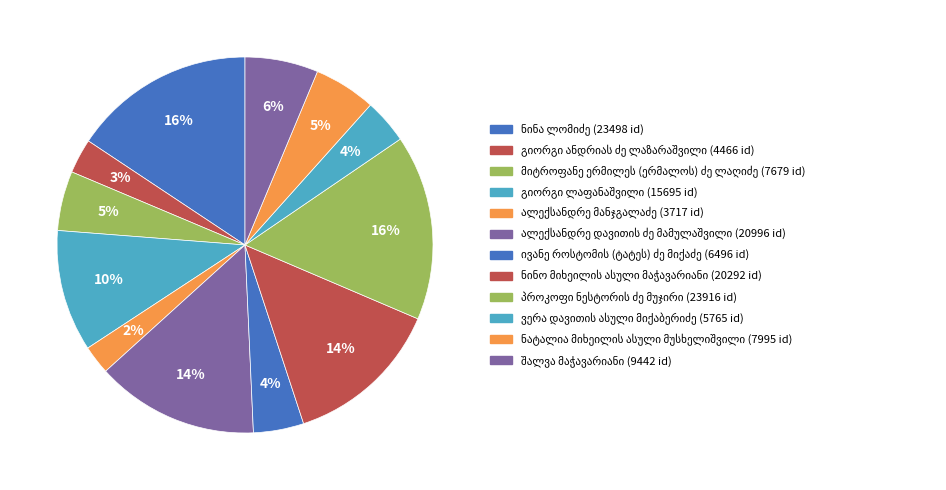

Rank the categories by value from lowest to highest.

ალექსანდრე მანჯგალაძე, გიორგი ანდრიას ძე ლაზარაშვილი, ვერა დავითის ასული მიქაბერიძე, ივანე როსტომის (ტატეს) ძე მიქაძე, მიტროფანე ერმილეს (ერმალოს) ძე ლაღიძე, ნატალია მიხეილის ასული მუსხელიშვილი, შალვა მაჭავარიანი, გიორგი ლაფანაშვილი, ნინო მიხეილის ასული მაჭავარიანი, ალექსანდრე დავითის ძე მამულაშვილი, ნინა ლომიძე, პროკოფი ნესტორის ძე მუჯირი